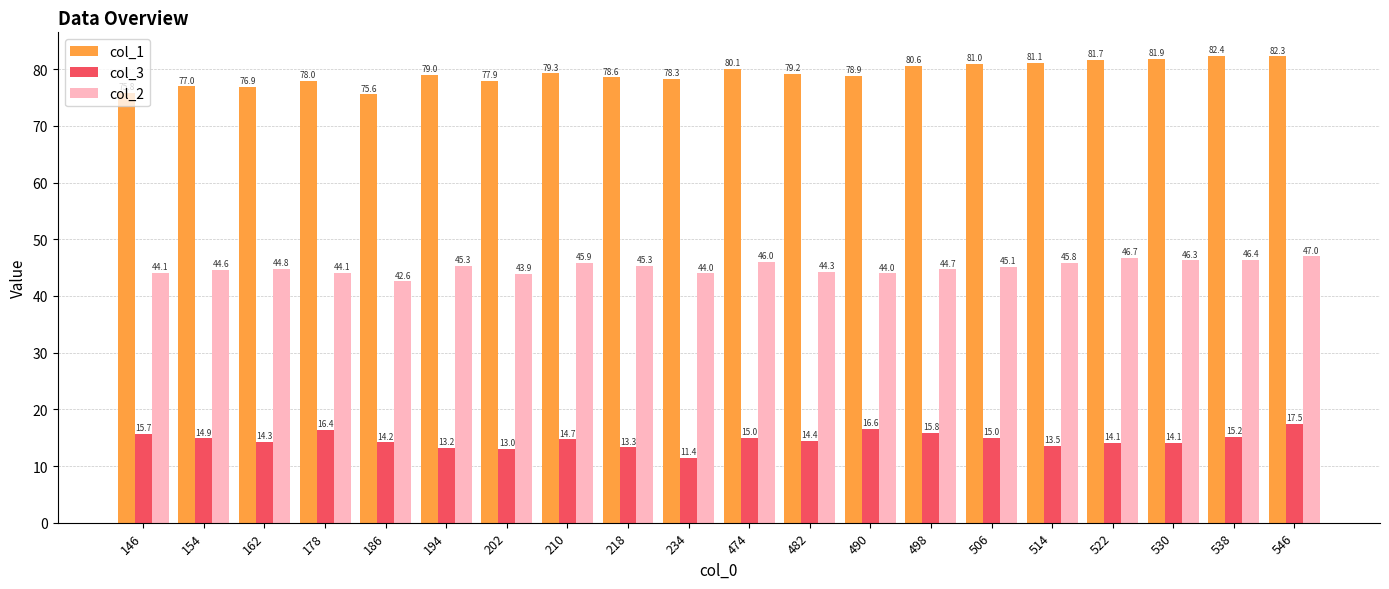

At which category is the sum across all series the highest?

546